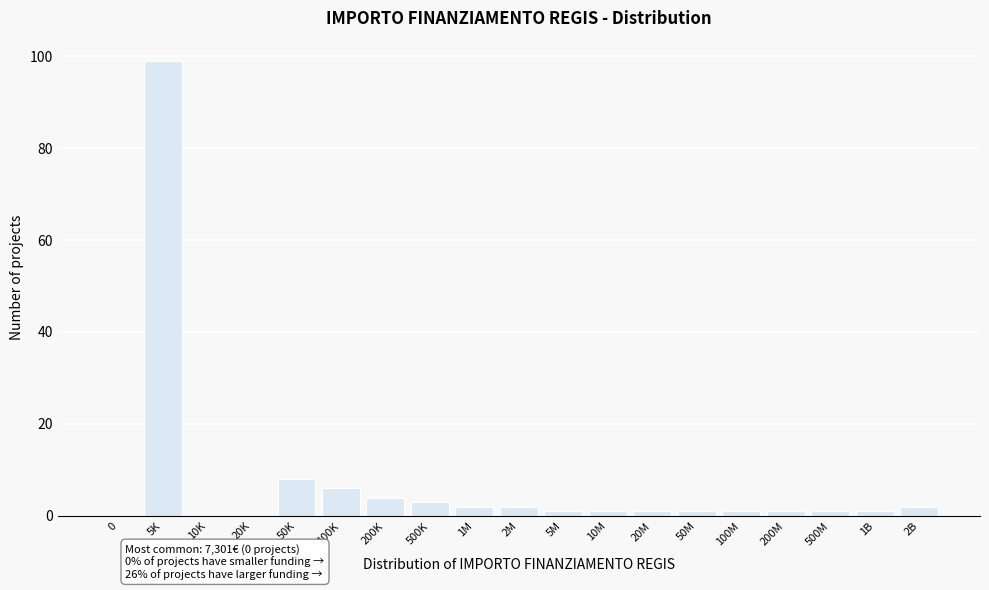

Reading left to right, extract all data points from this chart.

0=0	5K=99	10K=0	20K=0	50K=8	100K=6	200K=4	500K=3	1M=2	2M=2	5M=1	10M=1	20M=1	50M=1	100M=1	200M=1	500M=1	1B=1	2B=2